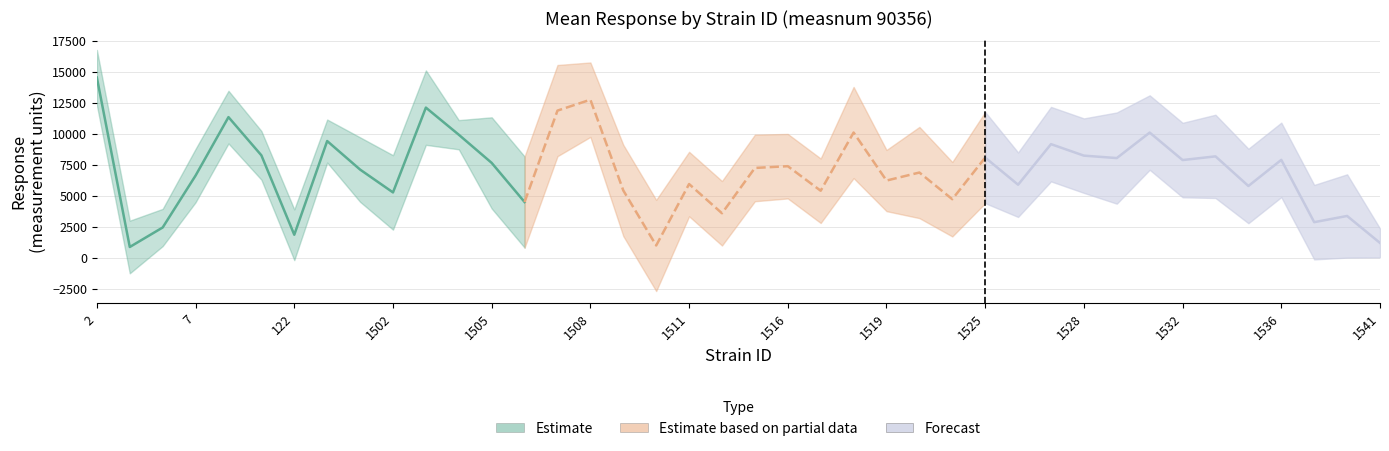

True or false: mean and lowercl intersect in this chart.

False